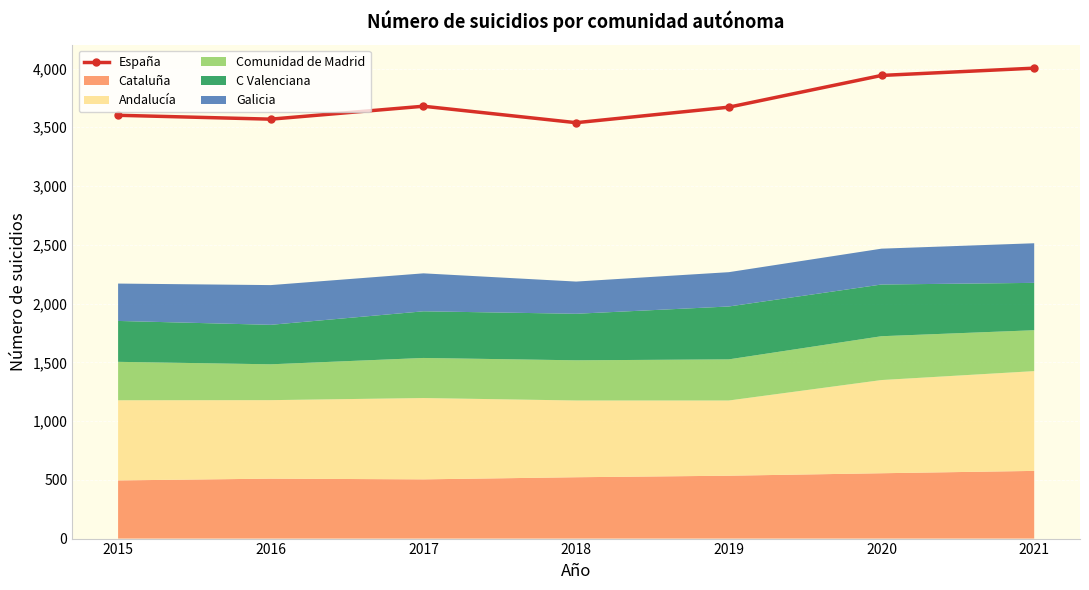

The chart shows a value of 6332 at 2018. True or false?

False